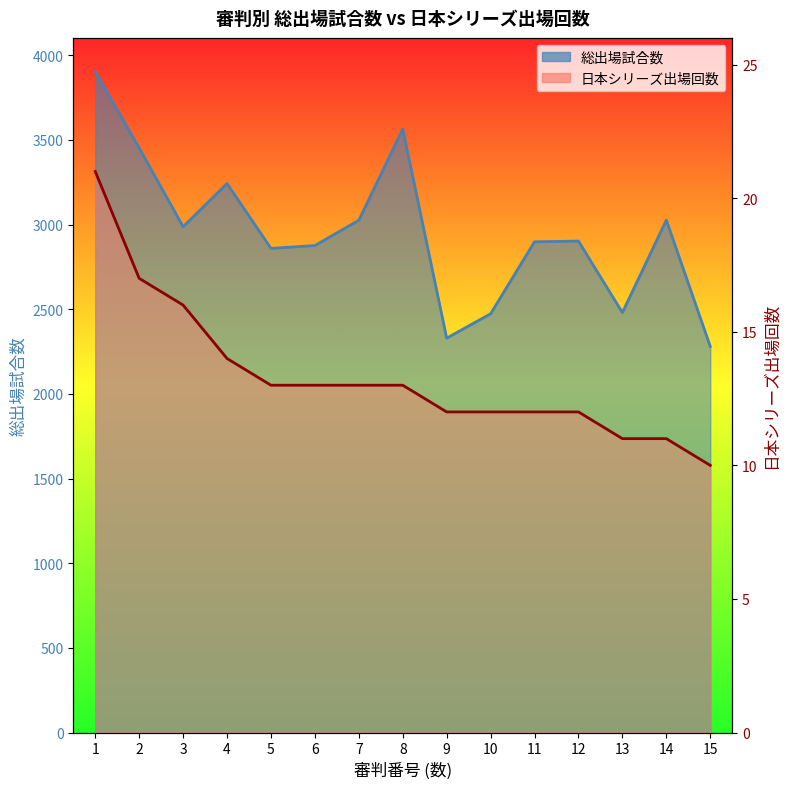

Reading left to right, list all the values displayed in this chart.

総出場試合数: 3902	3452	2987	3242	2859	2876	3025	3564	2329	2473	2898	2902	2480	3026	2280
日本シリーズ出場回数: 21	17	16	14	13	13	13	13	12	12	12	12	11	11	10